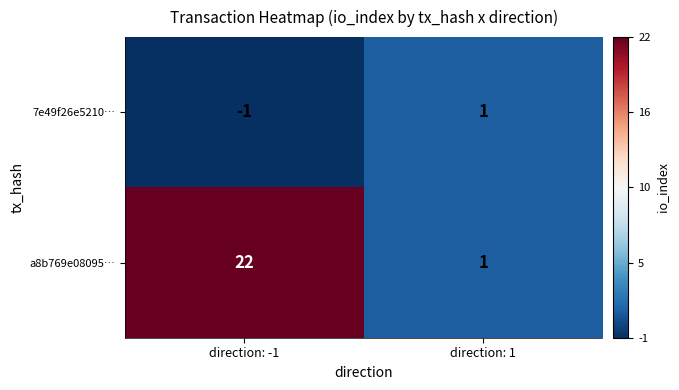

Which series changed the most between direction: -1 and direction: 1?

a8b769e08095…